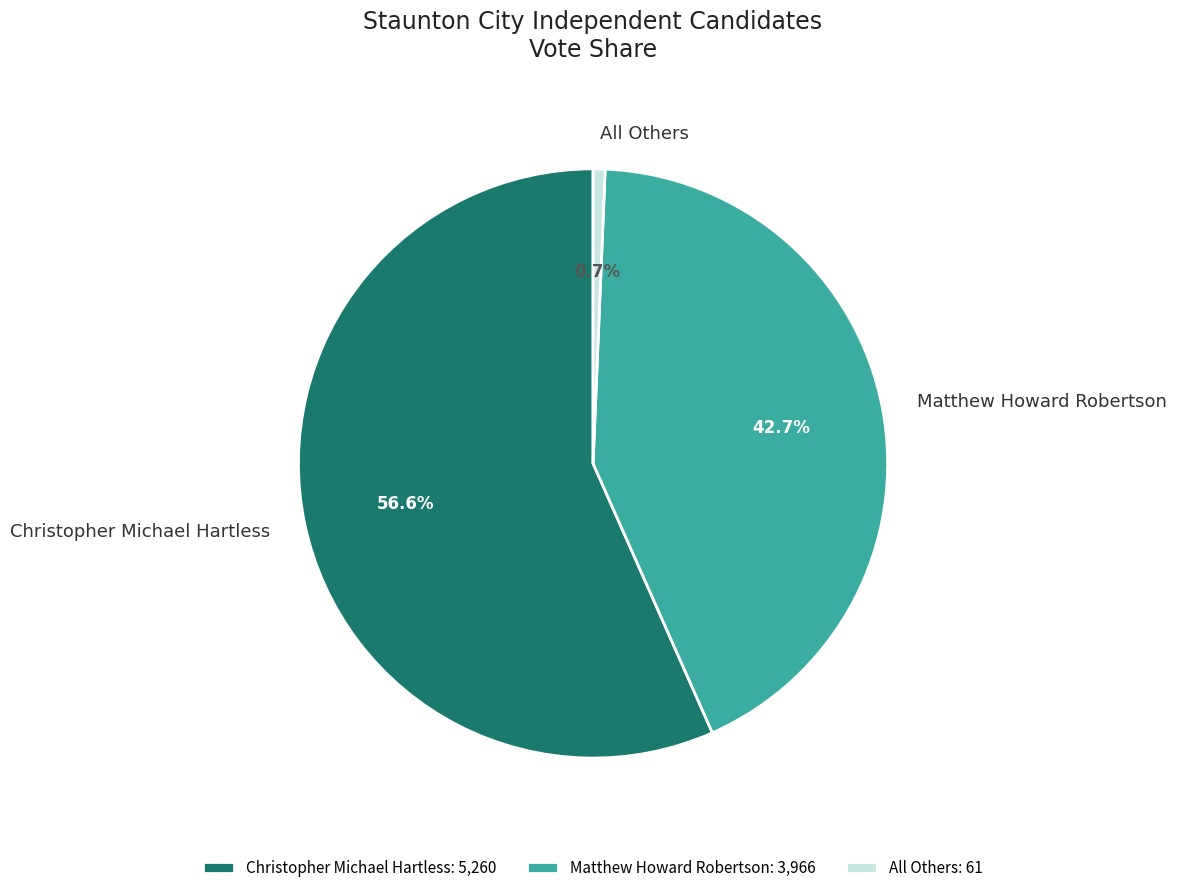

Is it true that All Others is 10% of the pie?

False